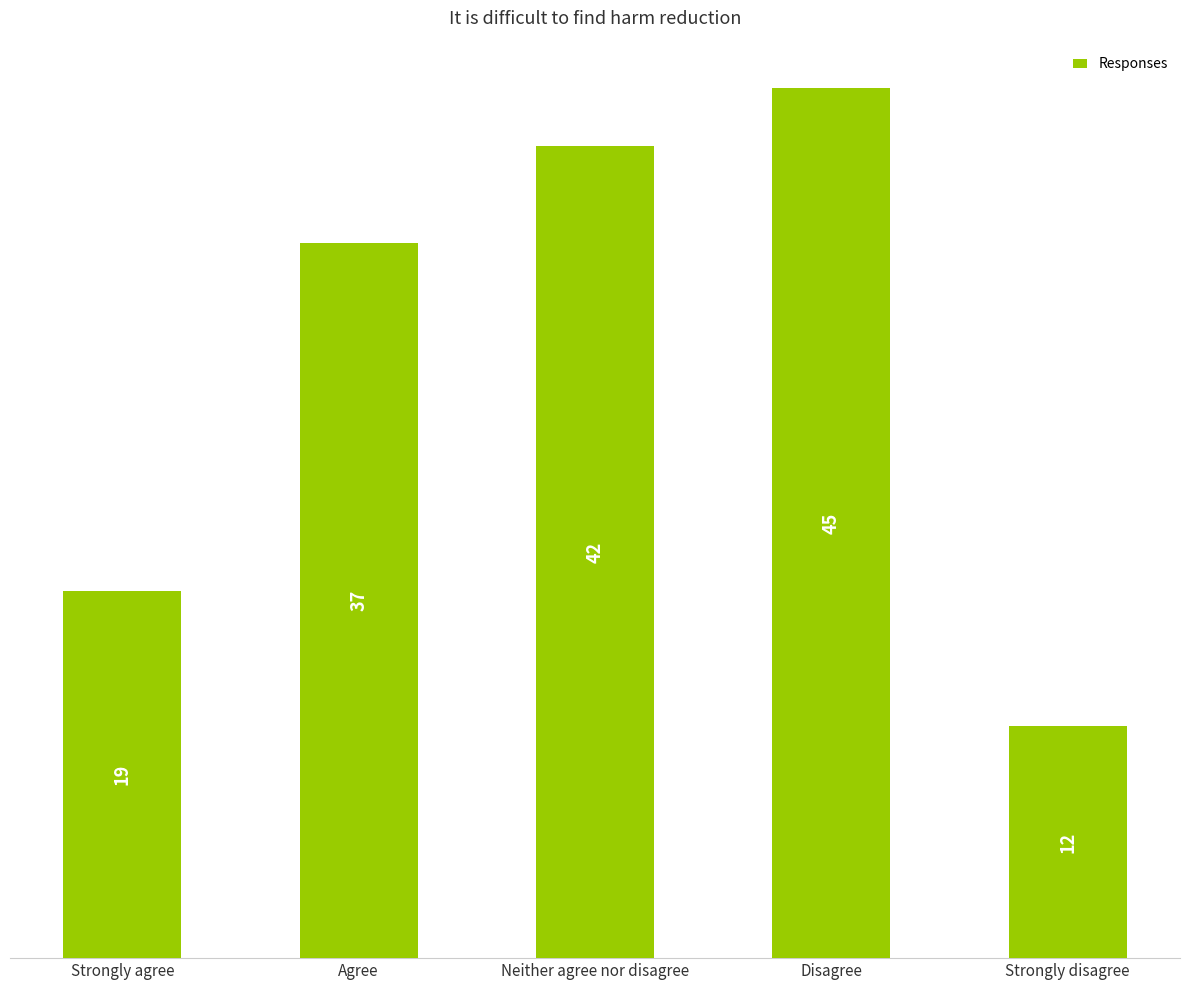

The chart shows a value of 25 at Strongly agree. True or false?

False